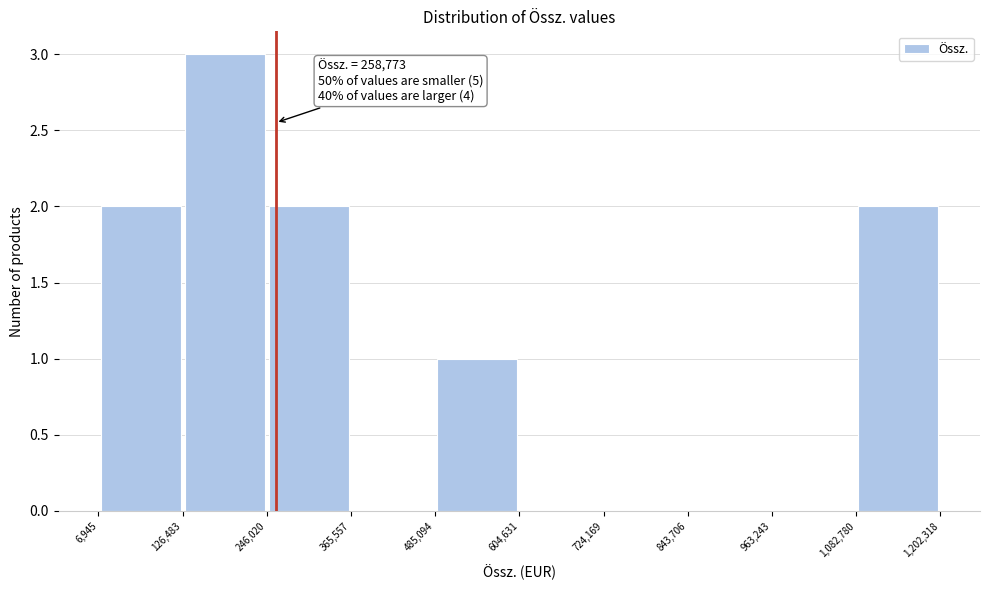

Which range on the x-axis has the tallest bar?

126,483 to 246,020